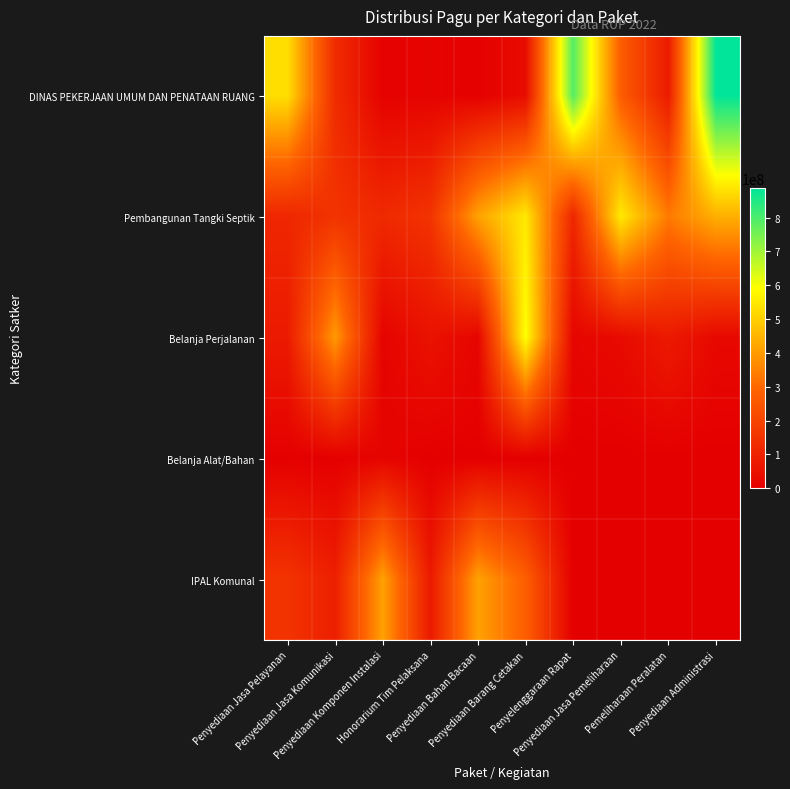

What is the maximum value shown in the chart?

888158200